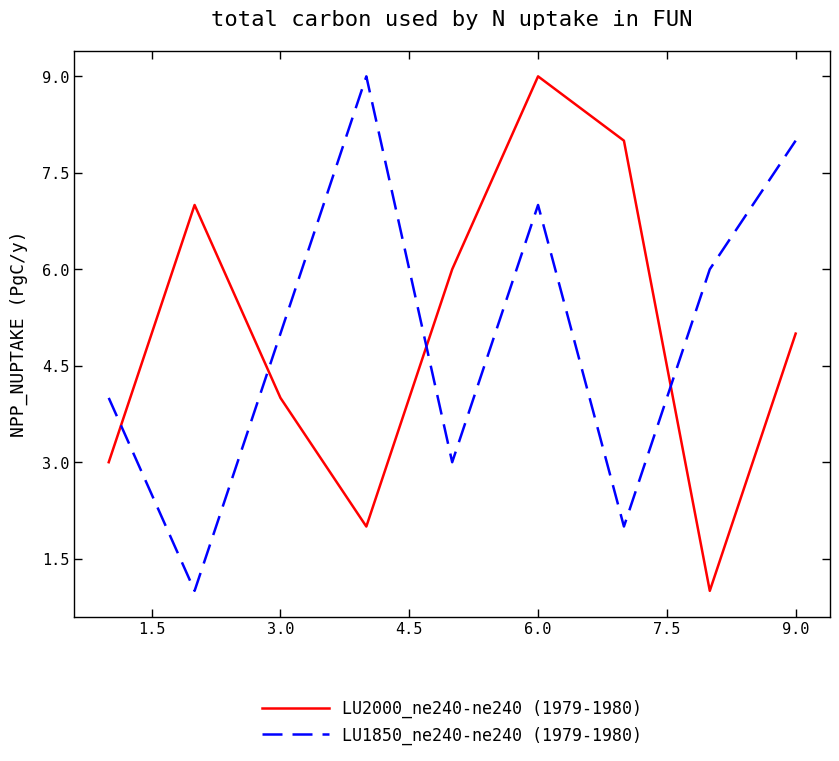

In LU1850_ne240-ne240 (1979-1980), how many points are higher than both neighbors (excluding endpoints)?

2